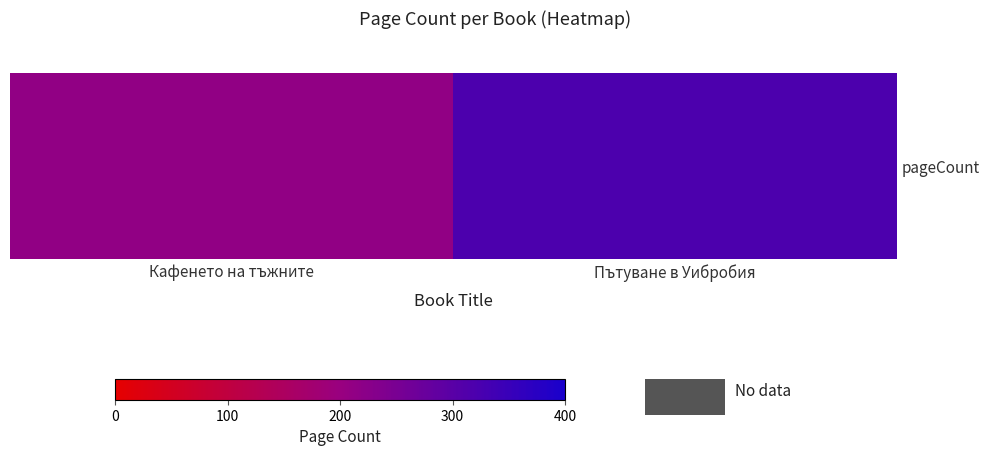

Rank the categories by value from highest to lowest.

Пътуване в Уибробия, Кафенето на тъжните